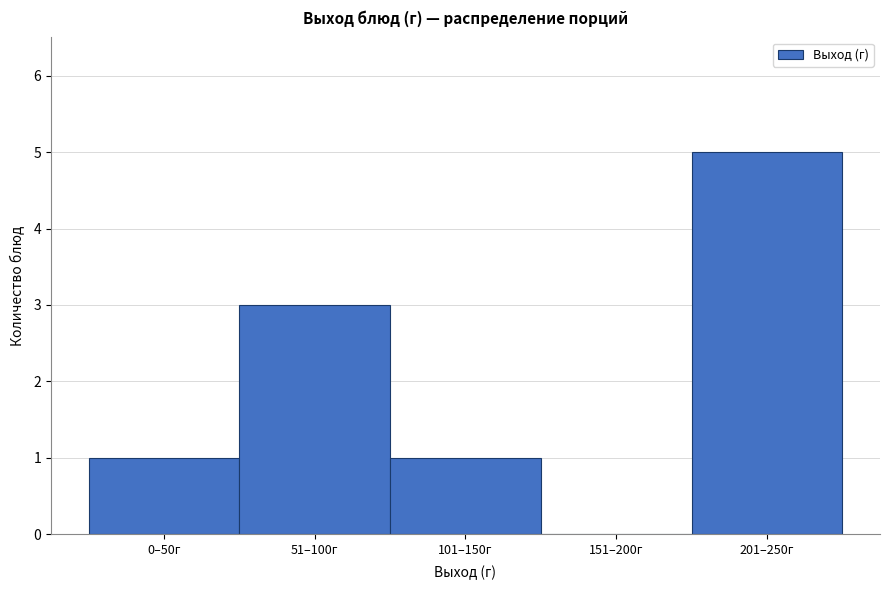

Reading left to right, list all the values displayed in this chart.

0–50г=1	51–100г=3	101–150г=1	151–200г=0	201–250г=5